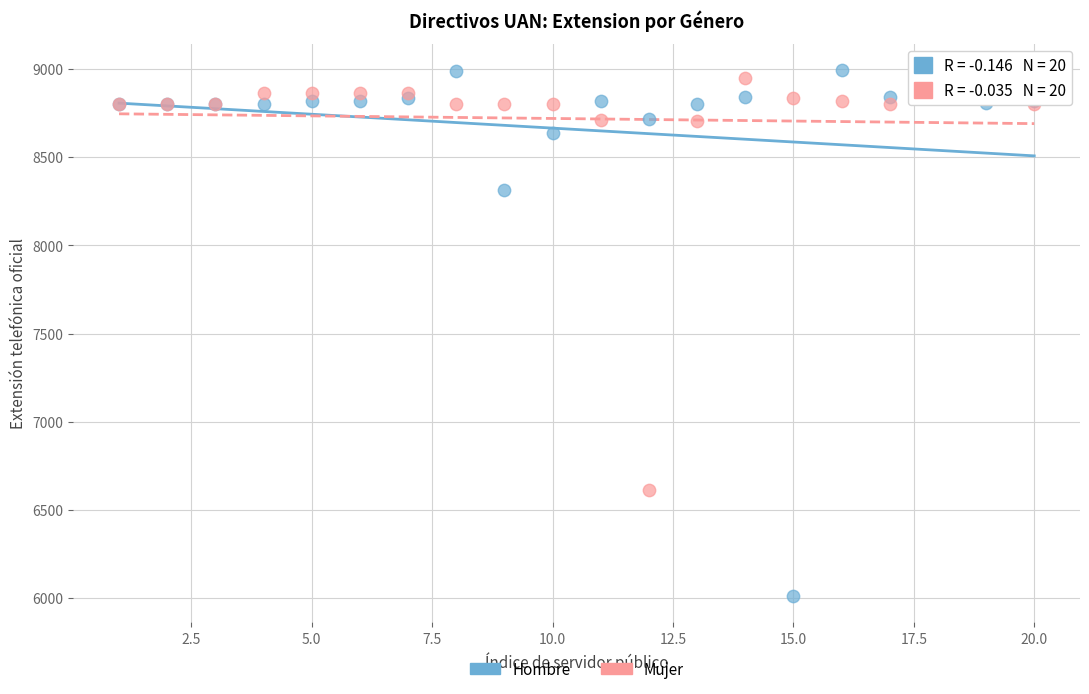

In the Mujer series, what Y value is closest to 7803?

8704